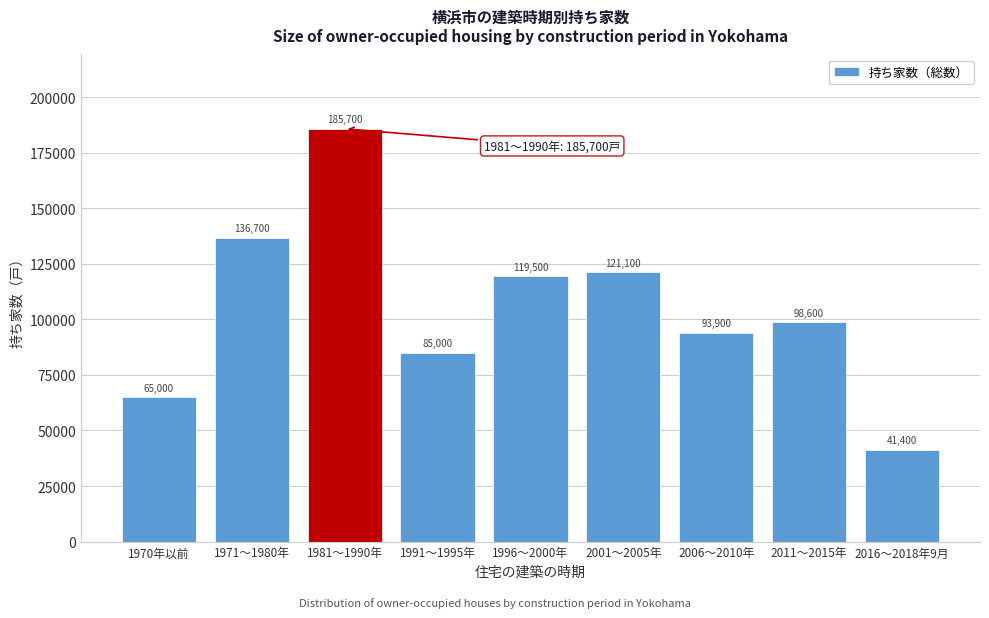

Reading right to left, what are all the values shown in this chart?

2016～2018年9月=41400	2011～2015年=98600	2006～2010年=93900	2001～2005年=121100	1996～2000年=119500	1991～1995年=85000	1981～1990年=185700	1971～1980年=136700	1970年以前=65000